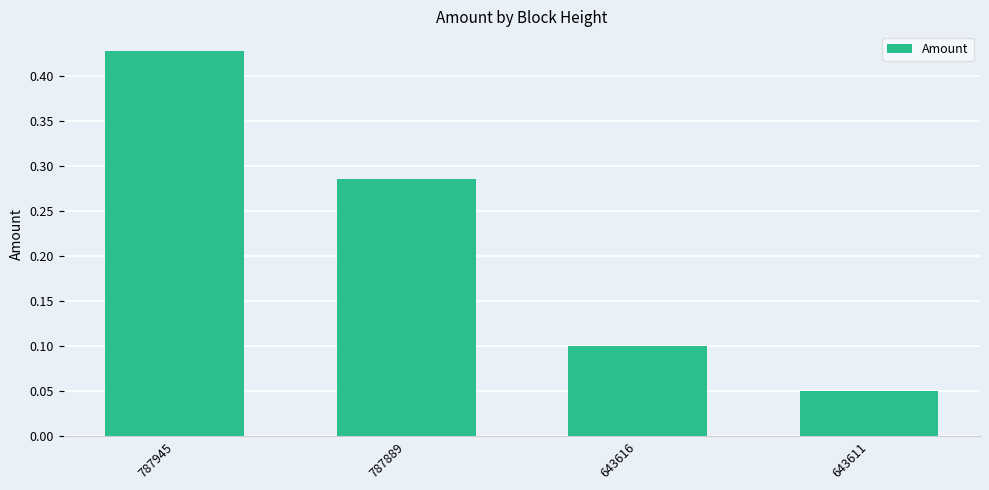

Which category has the lowest value across all series?

643611